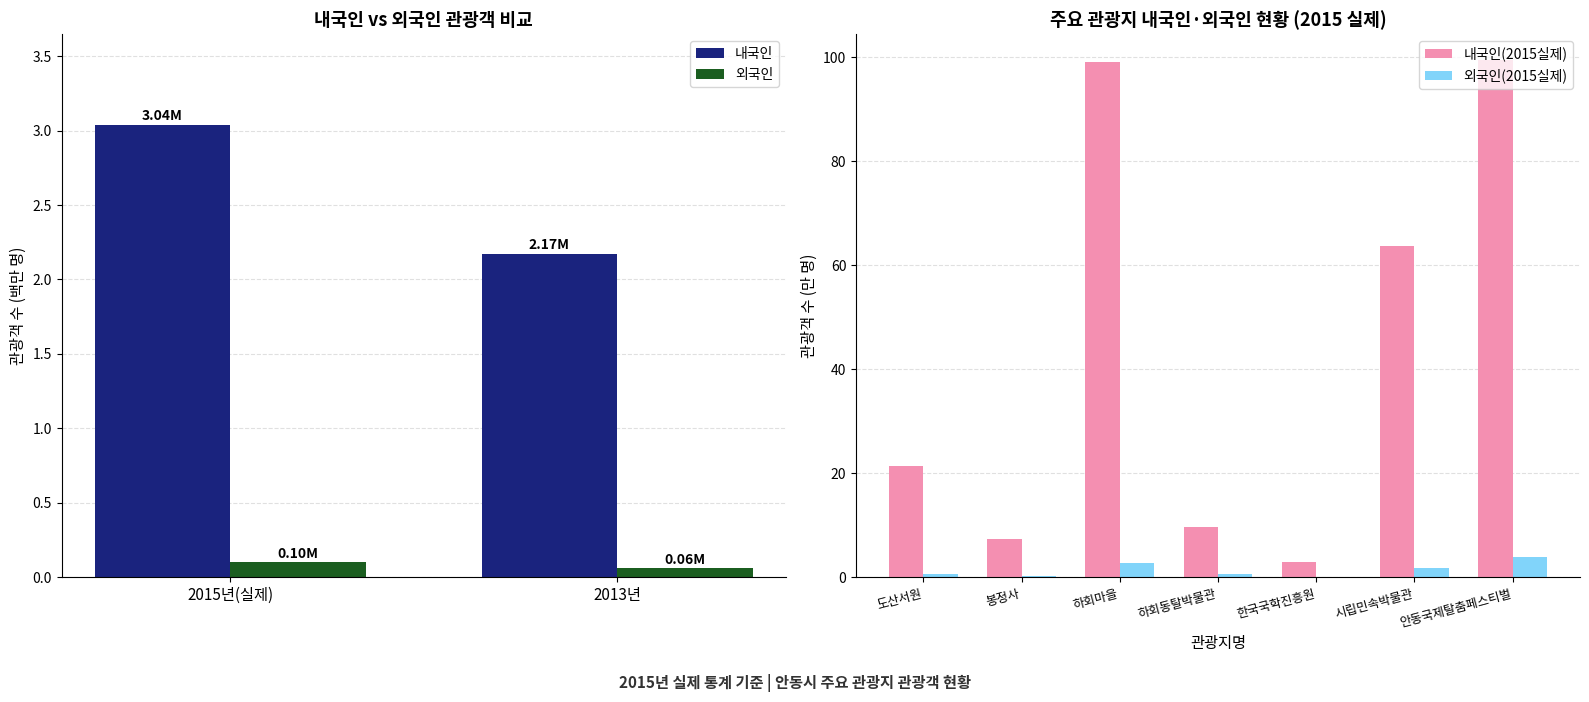

At which label does 외국인(2015실제) reach its minimum?

한국국학진흥원